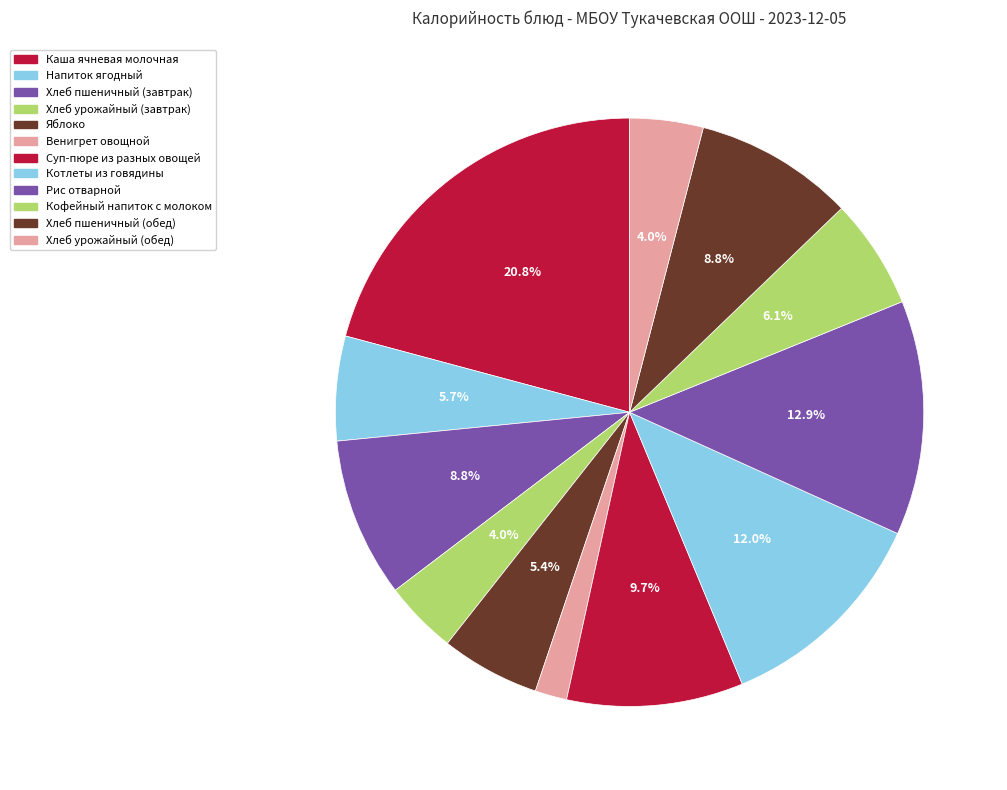

What is the change in value from Хлеб урожайный (завтрак) to Кофейный напиток с молоком?

+29.8